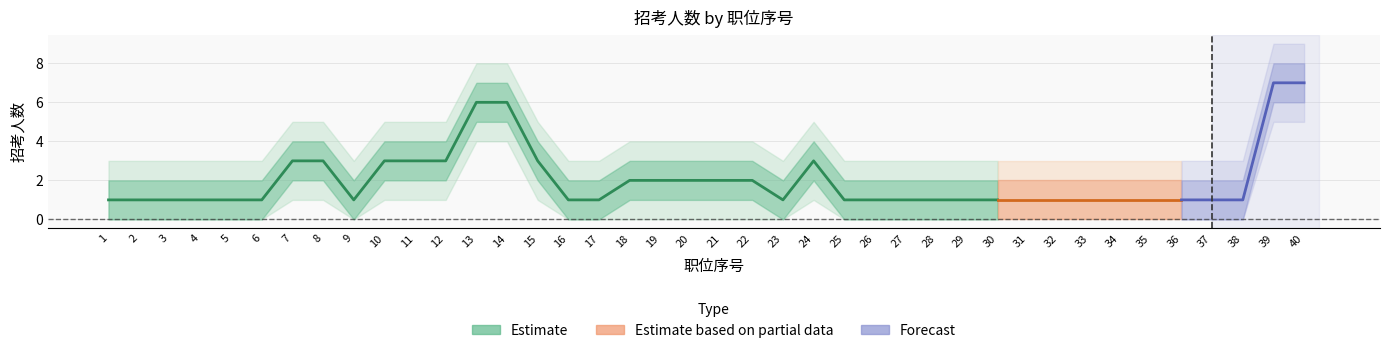

True or false: 招考人数 and 招考人数_upper1 intersect in this chart.

False